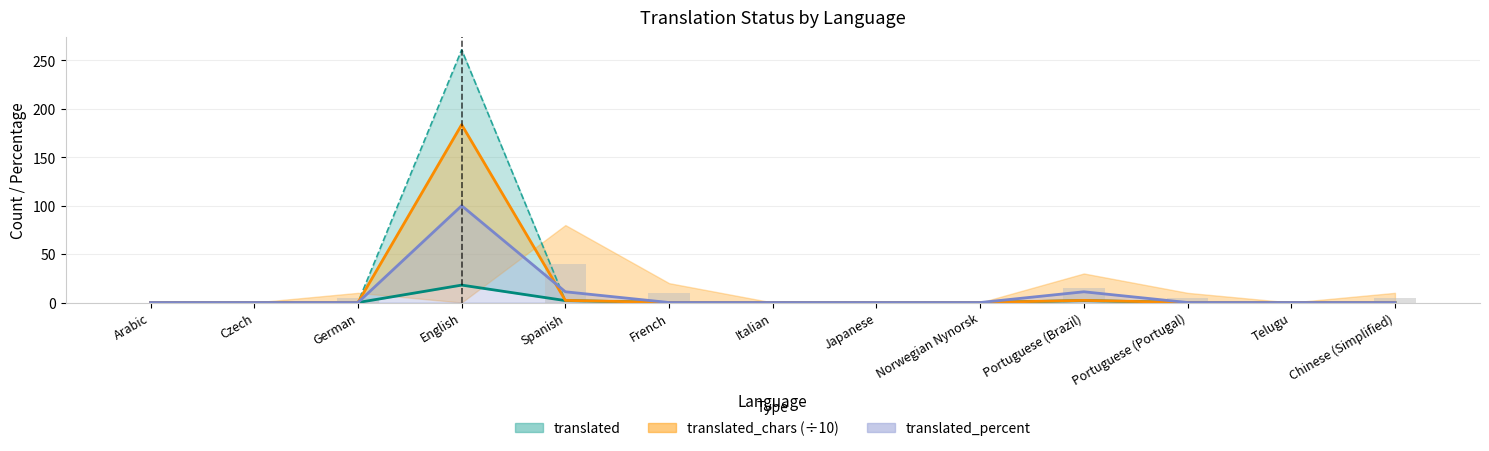

Is the value of translated_words at Czech greater than the value of suggestions at Norwegian Nynorsk?

No